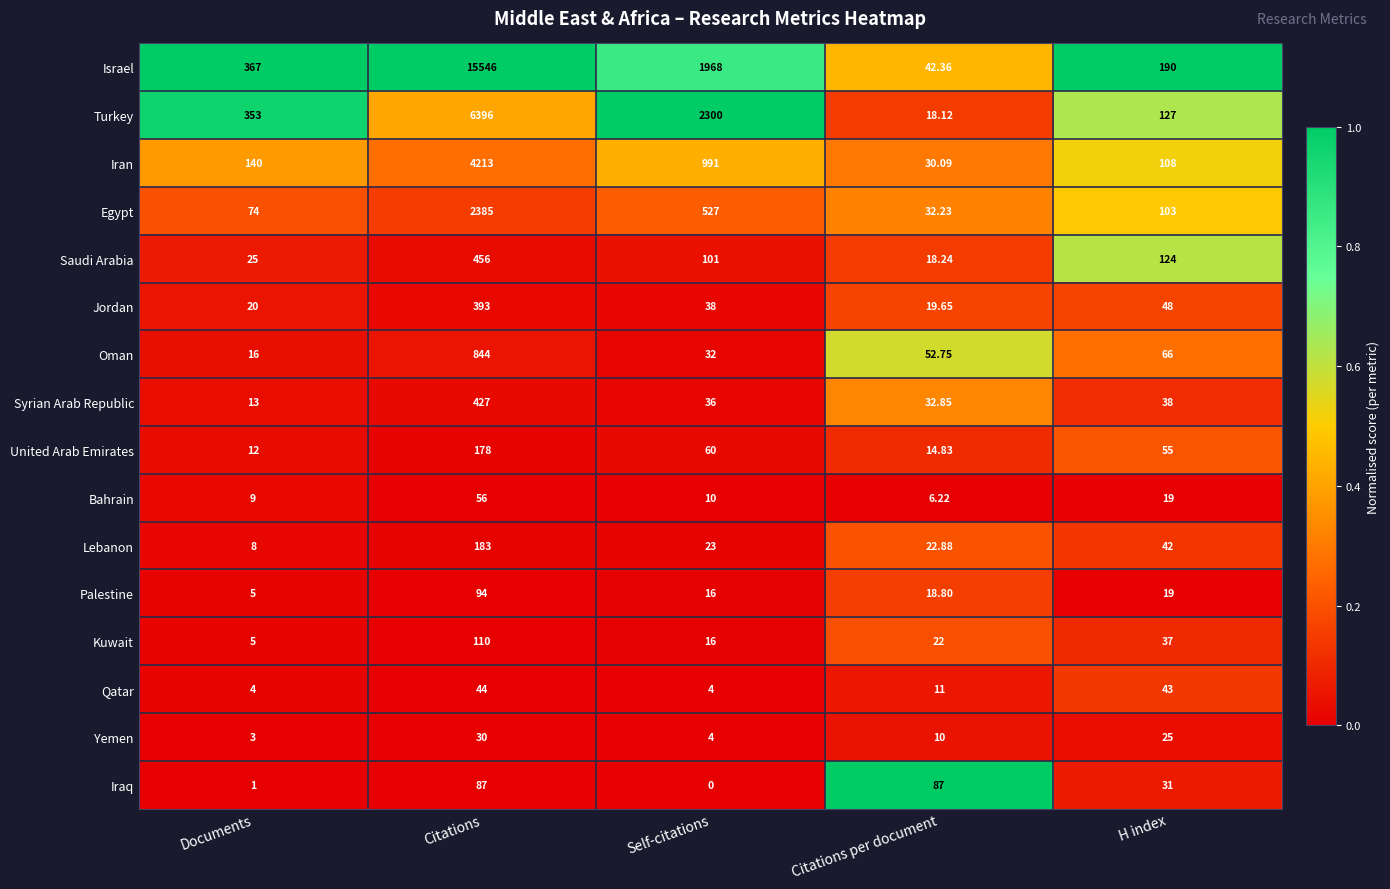

Rank the categories by Bahrain value from highest to lowest.

Citations, H index, Self-citations, Documents, Citations per document